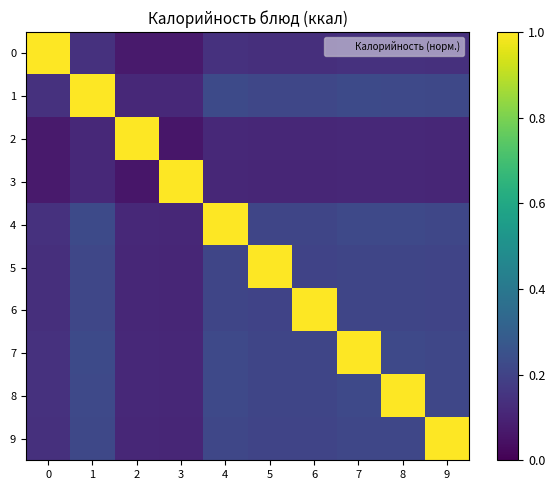

What is the total value across all series at 7?

2.7